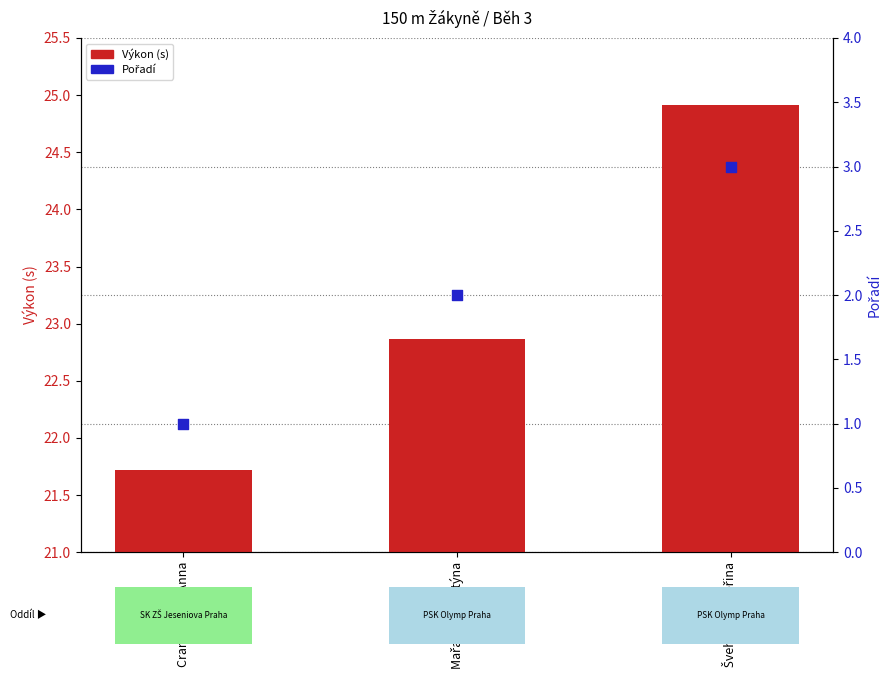

Is the value of Pořadí at Švehlová Kateřina greater than the value of Výkon (s) at Švehlová Kateřina?

No